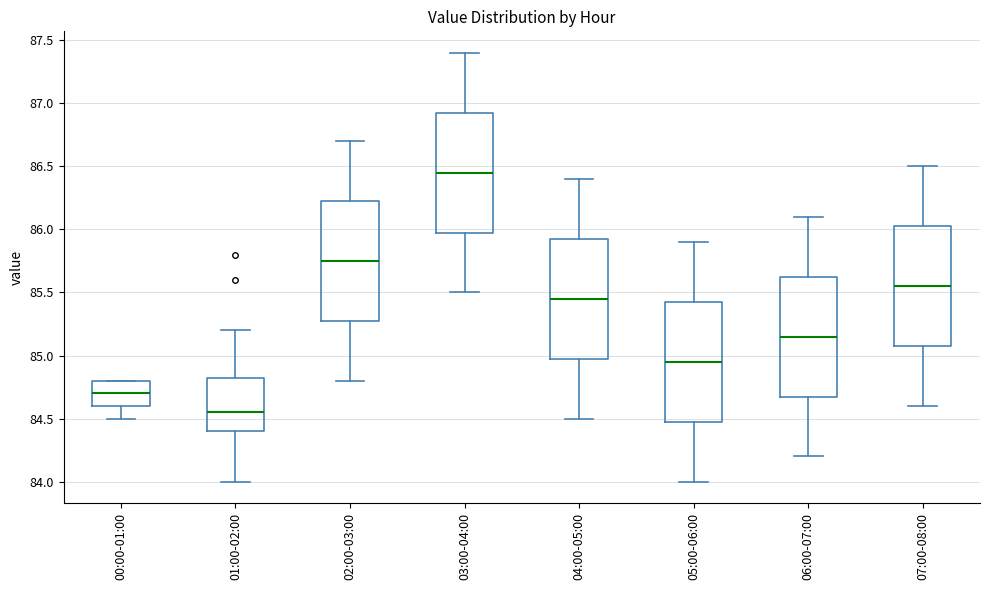

Where does the upper whisker of the box for 07:00-08:00 end on the y-axis? The values are not printed on the chart, so give them approximately, as read against the axis.

86.50